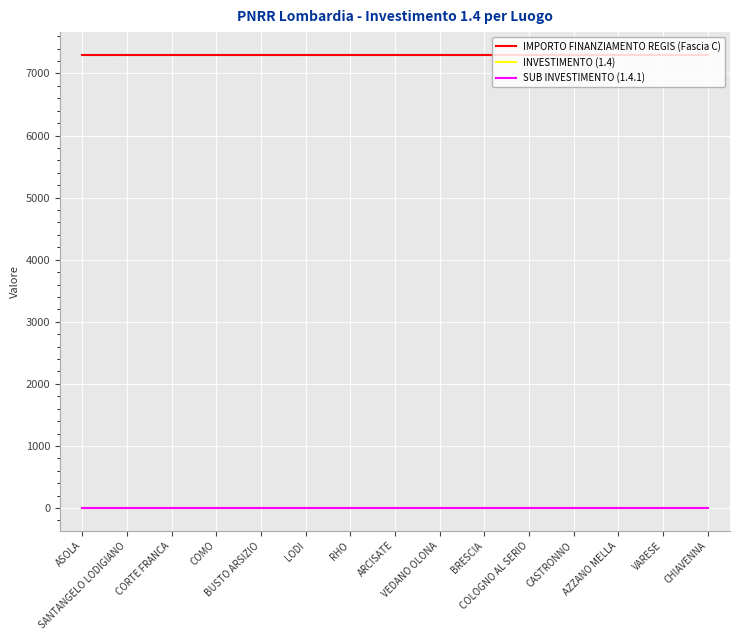

What is the maximum value shown in the chart?

7301.0